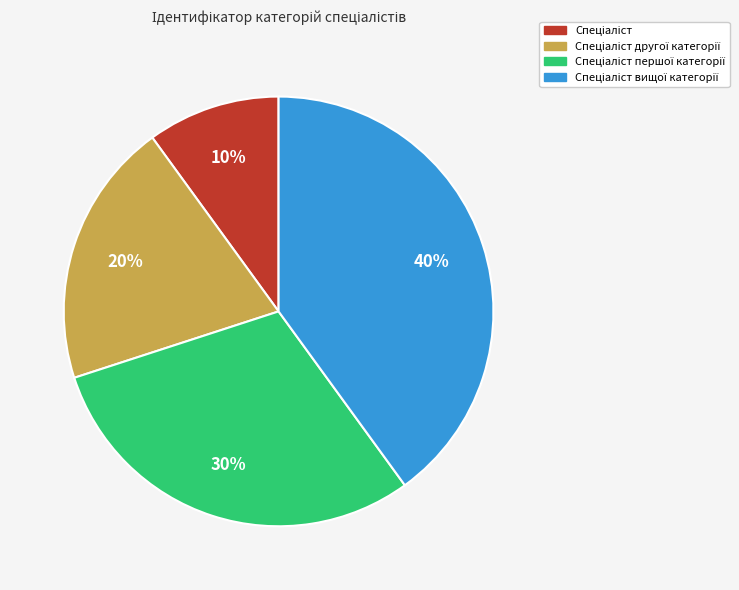

How many segments does this pie chart have?

4